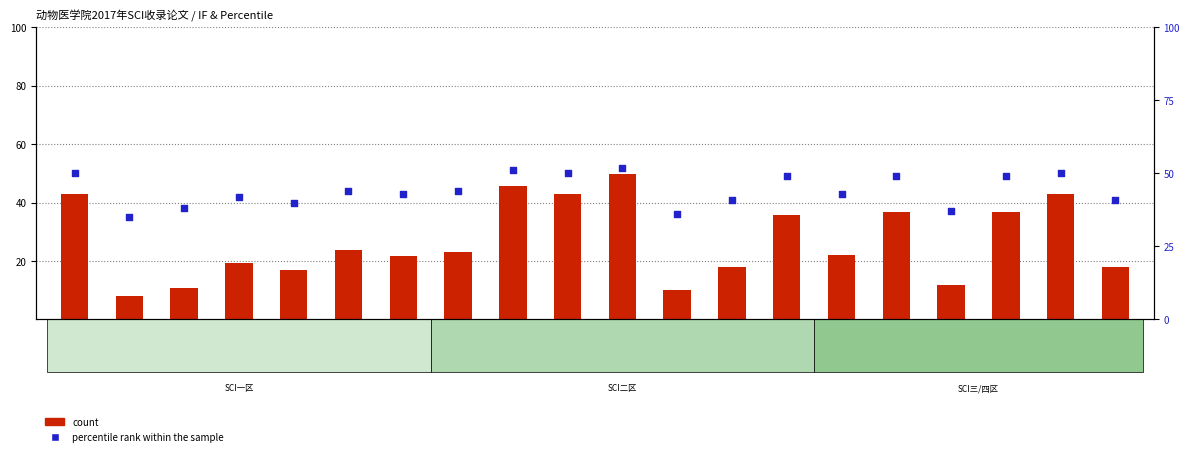

At how many categories does at least one series exceed 42?

12